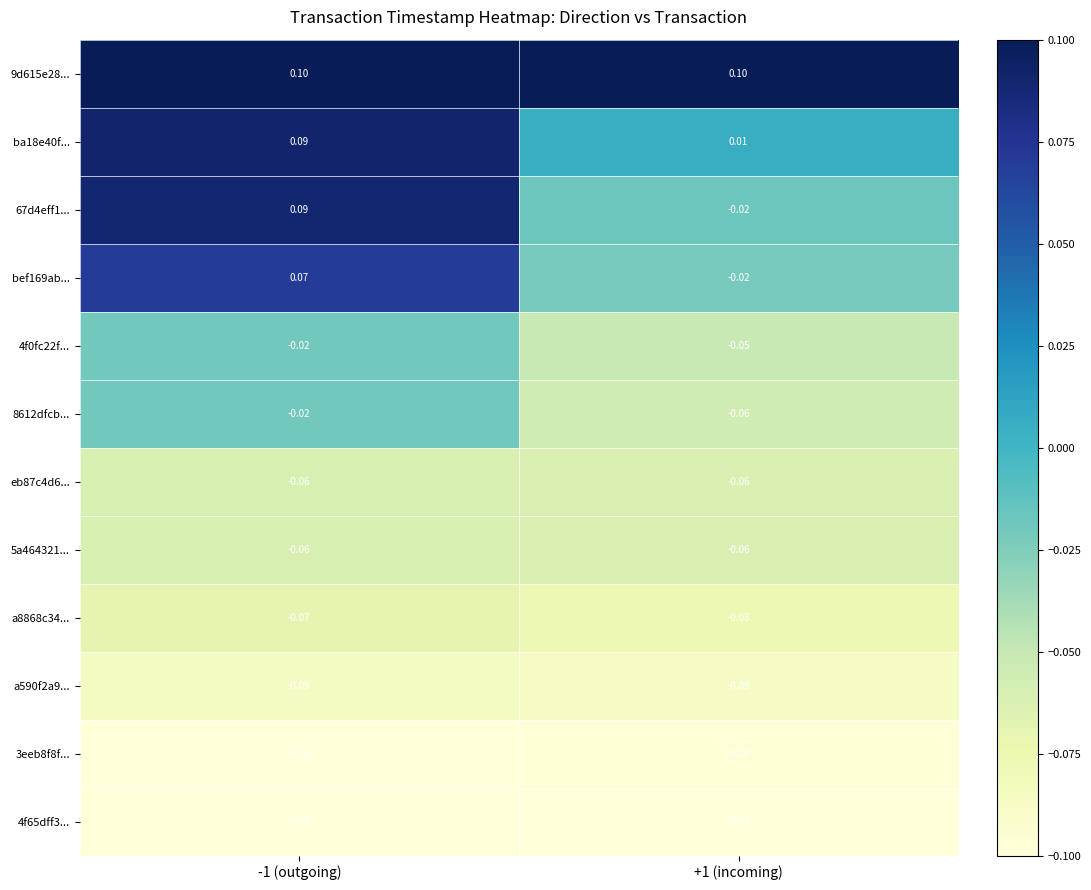

Reading right to left, list all the values displayed in this chart.

9d615e28...: +1 (incoming)=0.1	-1 (outgoing)=0.1
ba18e40f...: +1 (incoming)=0.0	-1 (outgoing)=0.1
67d4eff1...: +1 (incoming)=-0.0	-1 (outgoing)=0.1
bef169ab...: +1 (incoming)=-0.0	-1 (outgoing)=0.1
4f0fc22f...: +1 (incoming)=-0.1	-1 (outgoing)=-0.0
8612dfcb...: +1 (incoming)=-0.1	-1 (outgoing)=-0.0
eb87c4d6...: +1 (incoming)=-0.1	-1 (outgoing)=-0.1
5a464321...: +1 (incoming)=-0.1	-1 (outgoing)=-0.1
a8868c34...: +1 (incoming)=-0.1	-1 (outgoing)=-0.1
a590f2a9...: +1 (incoming)=-0.1	-1 (outgoing)=-0.1
3eeb8f8f...: +1 (incoming)=-0.1	-1 (outgoing)=-0.1
4f65dff3...: +1 (incoming)=-0.1	-1 (outgoing)=-0.1